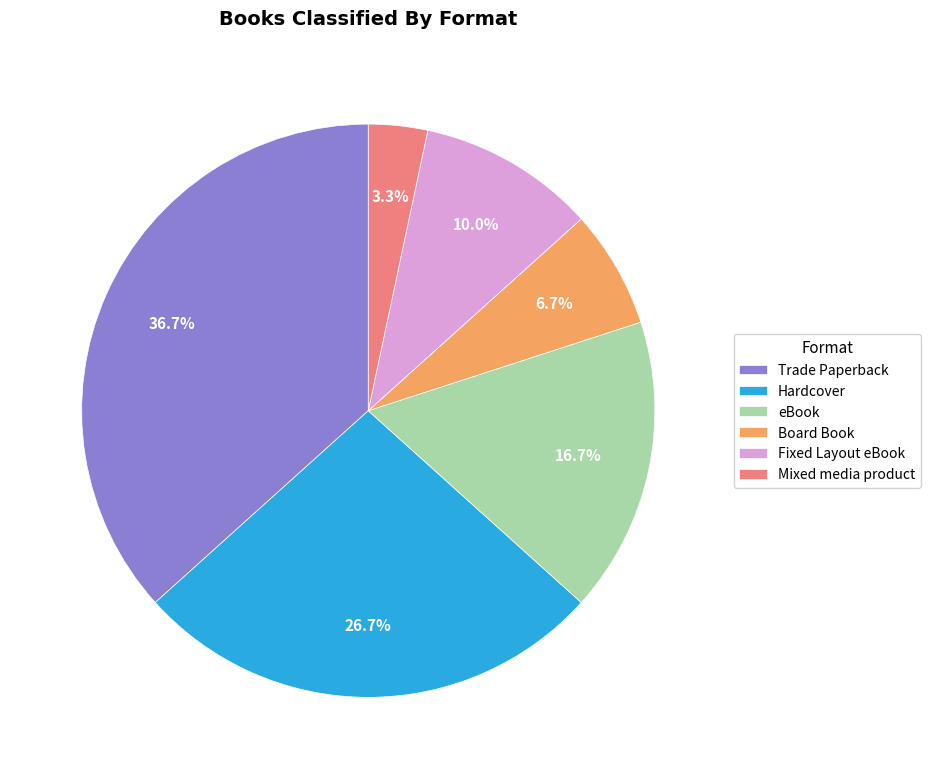

How many segments does this pie chart have?

6